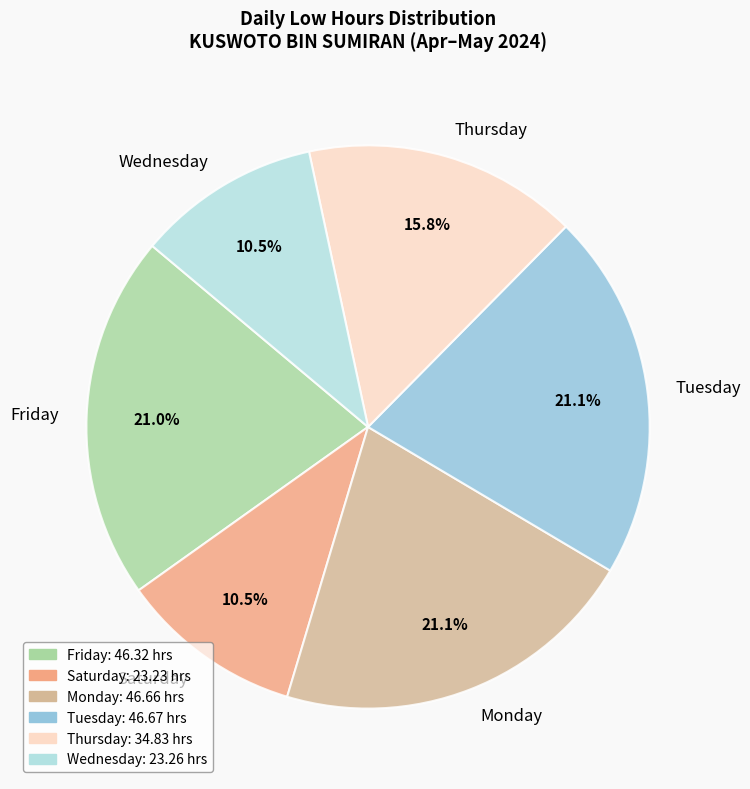

How many segments does this pie chart have?

6